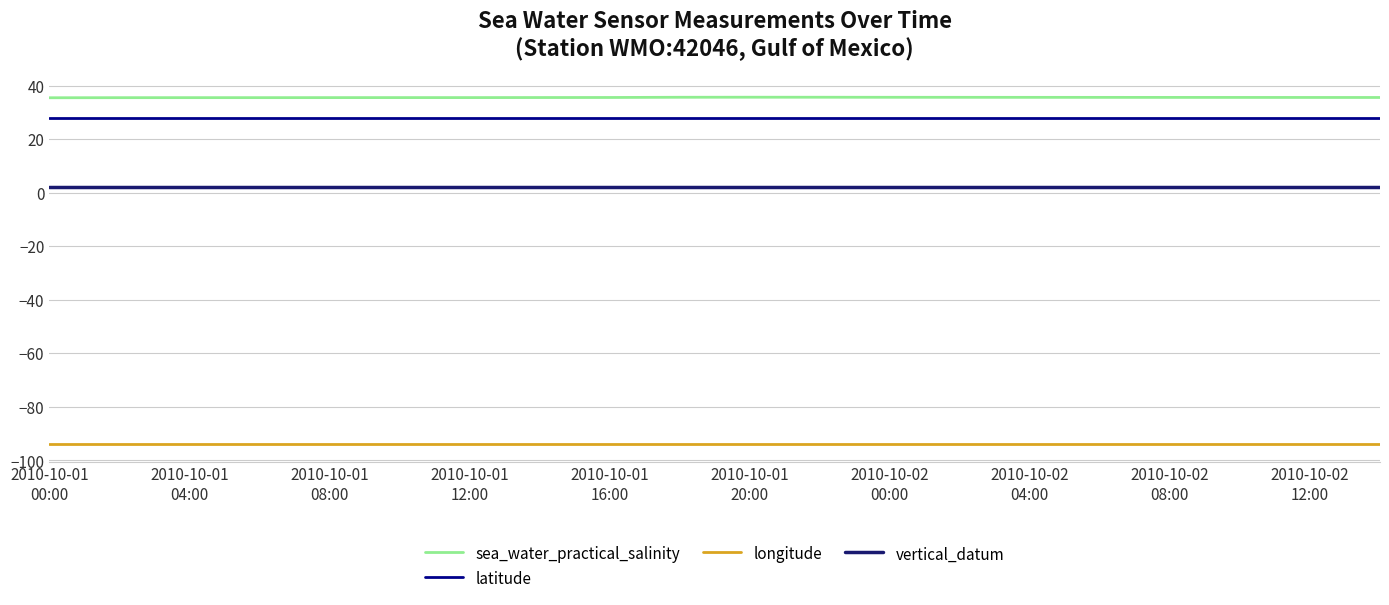

Which series has the largest total across all categories?

sea_water_practical_salinity